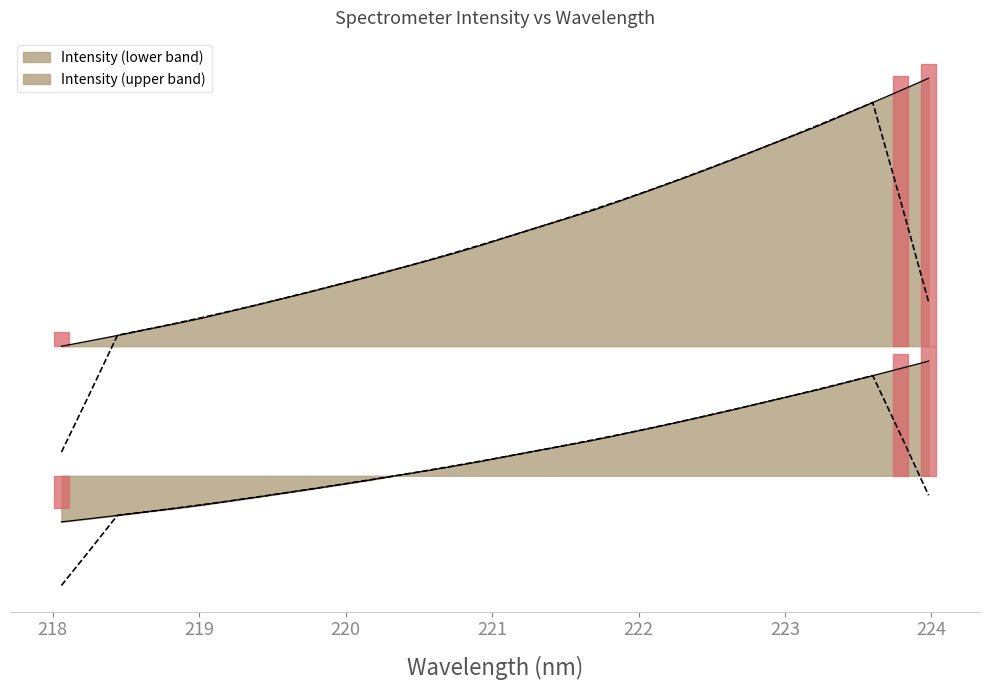

What is the smallest value displayed?

1068.8